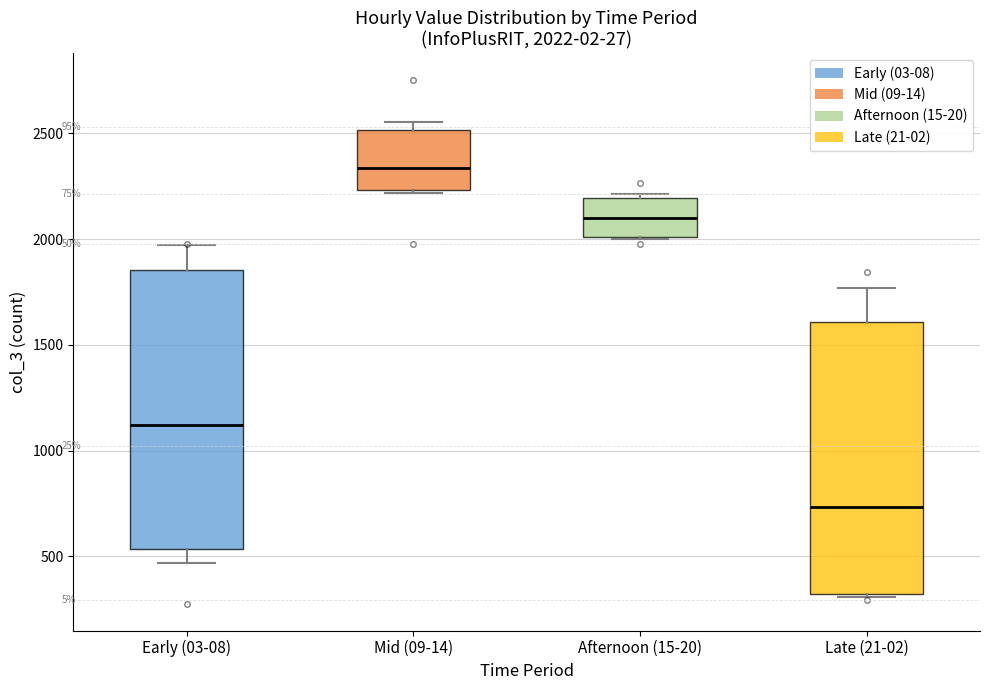

Which box's median line is the lowest?

Late (21-02)